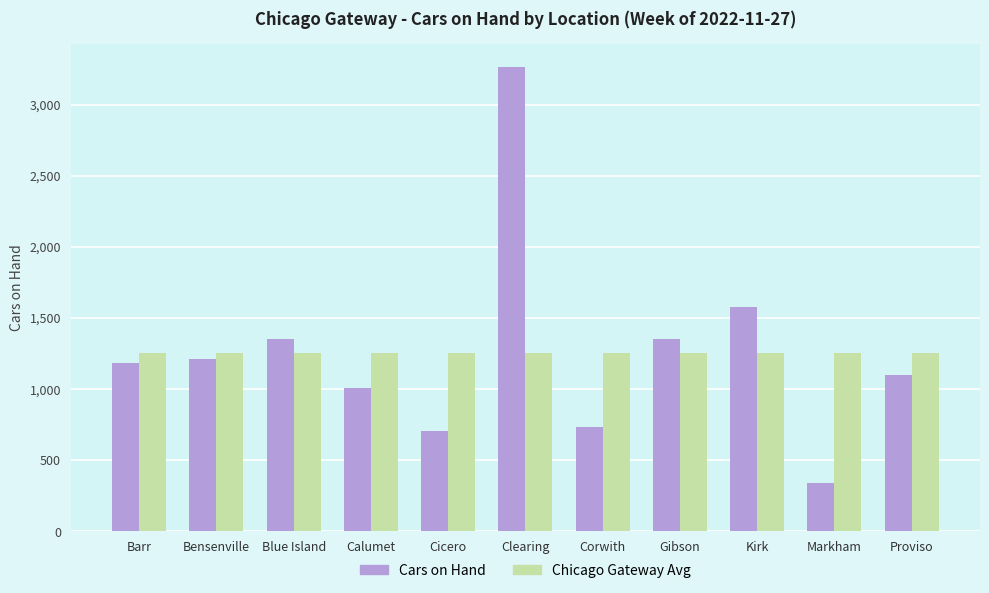

What value does the Cars on Hand series have at Clearing?

3264.0